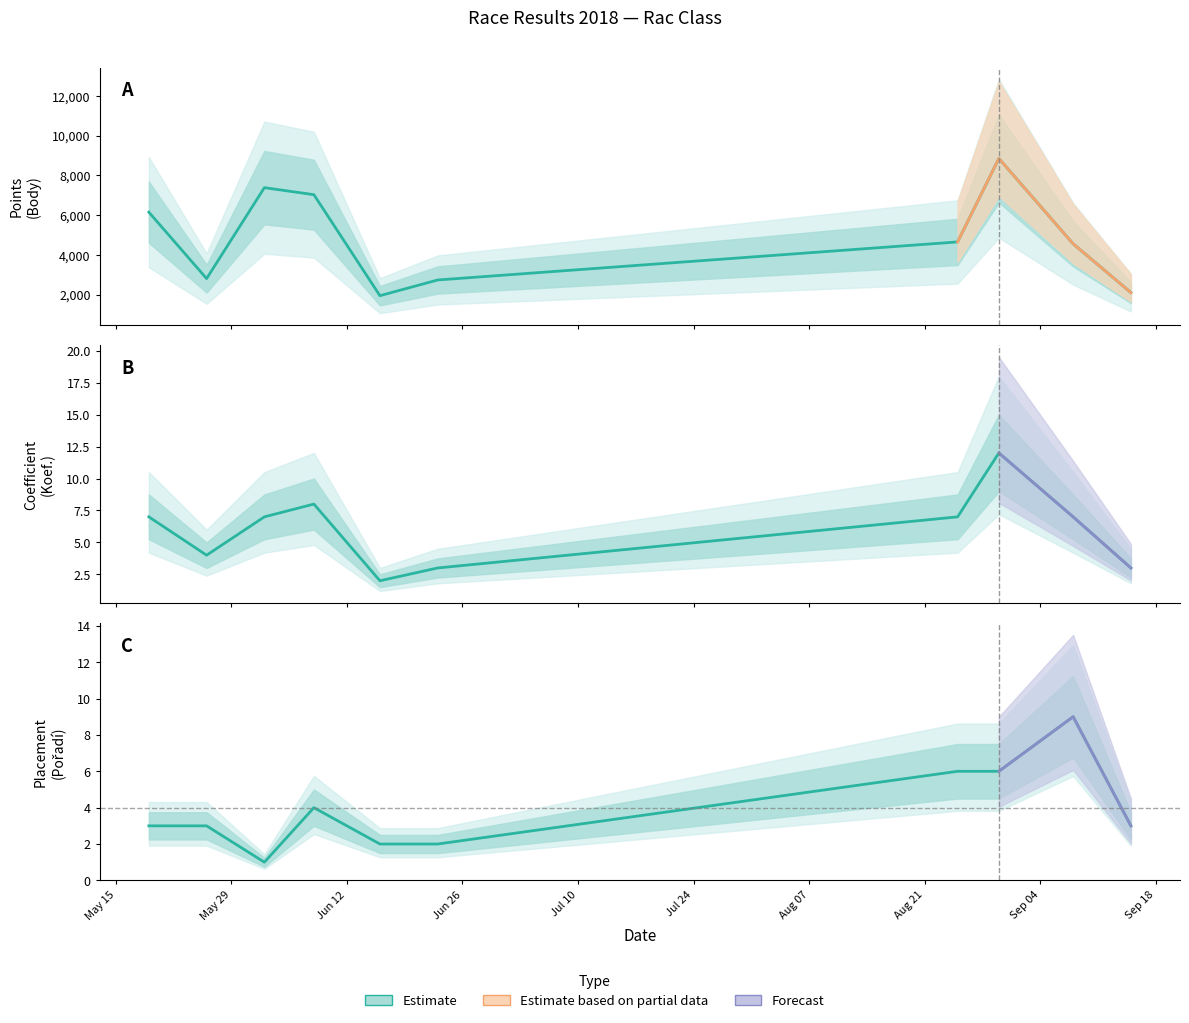

Is the value of Pořadí at 2018-06-23 greater than the value of Koef. at 2018-09-15?

No